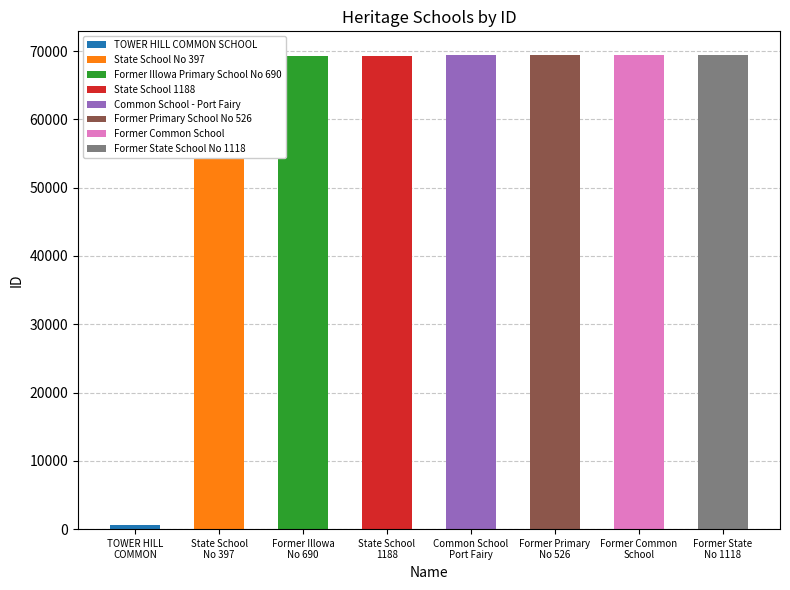

Approximately how many times larger is the value at Former Common School compared to Former State School No 1118?

1.0